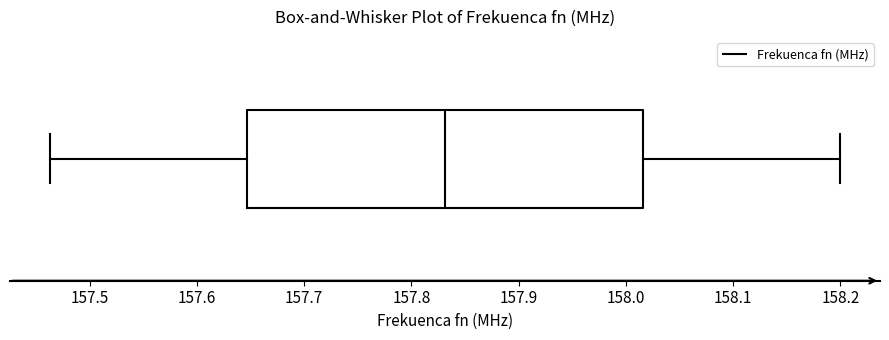

Where is the right edge of the box on the x-axis? The values are not printed on the chart, so give them approximately, as read against the axis.

158.02